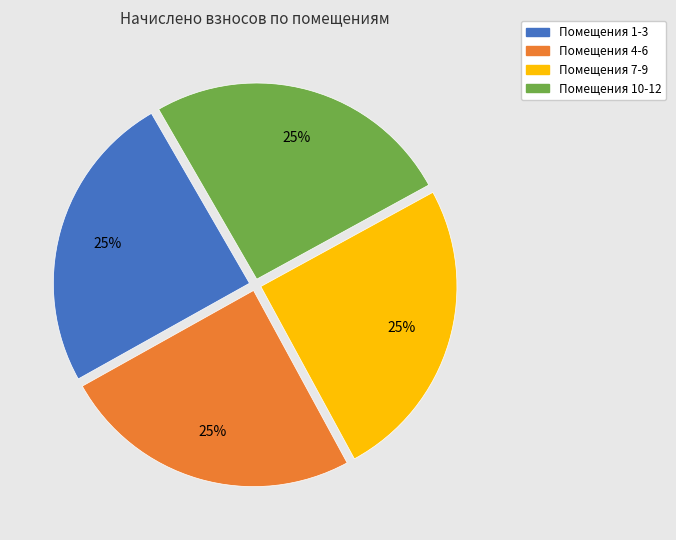

To the nearest percent, what is the average slice percentage?

25%